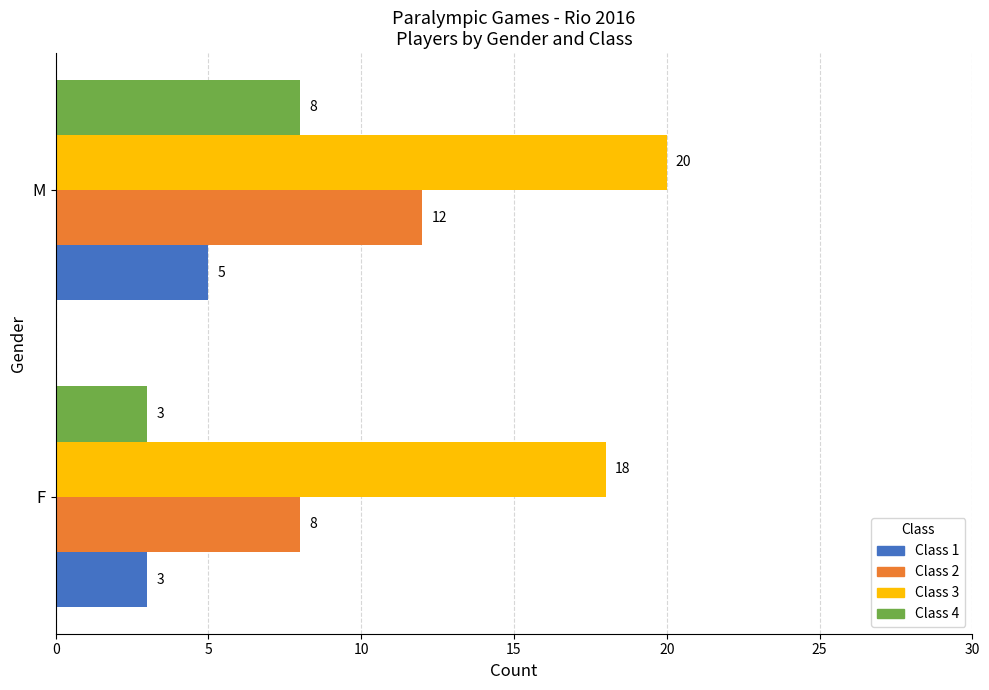

List the series in order of their peak value, highest first.

Class 3, Class 2, Class 4, Class 1